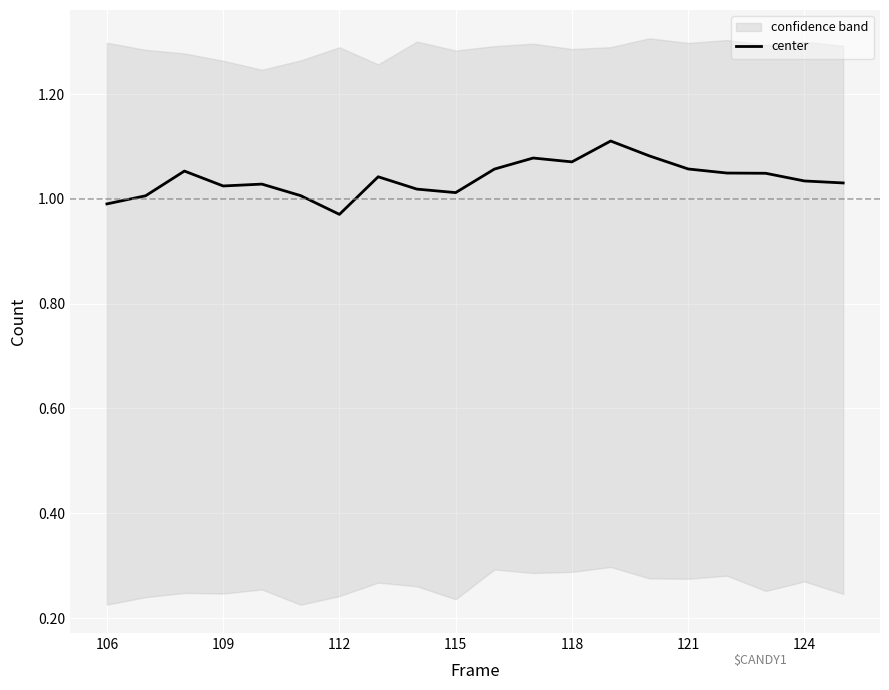

Is it true that center equals 1.3 at 109?

False